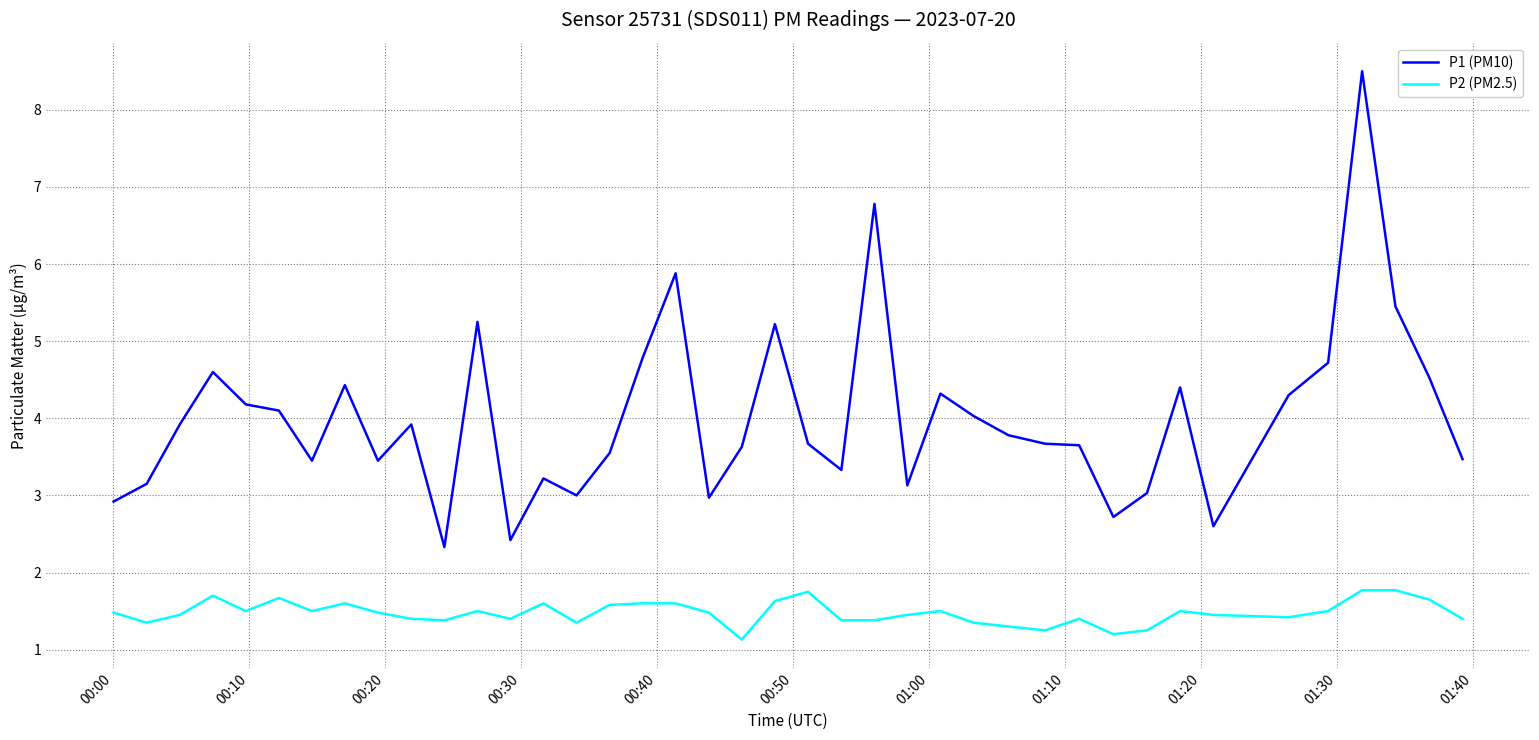

List the series in order of their peak value, lowest first.

P2 (PM2.5), P1 (PM10)